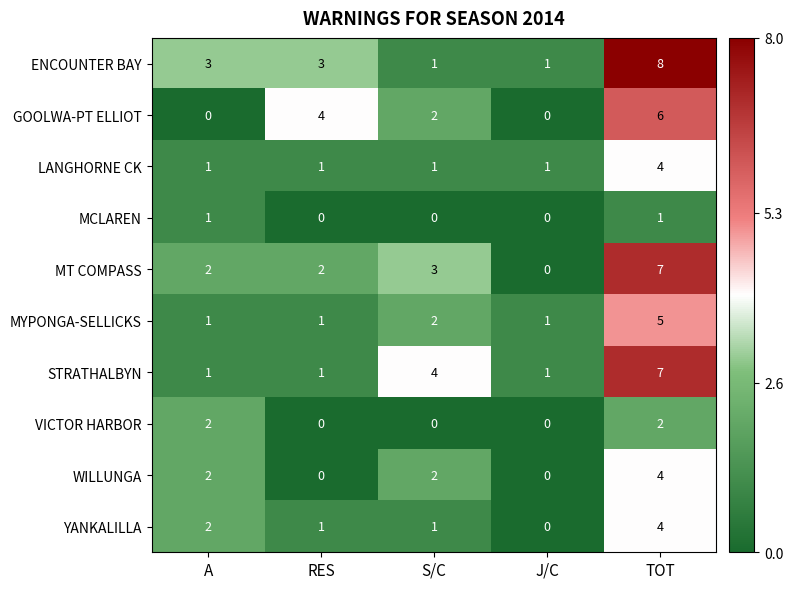

The MYPONGA-SELLICKS series shows 1 at J/C. True or false?

True